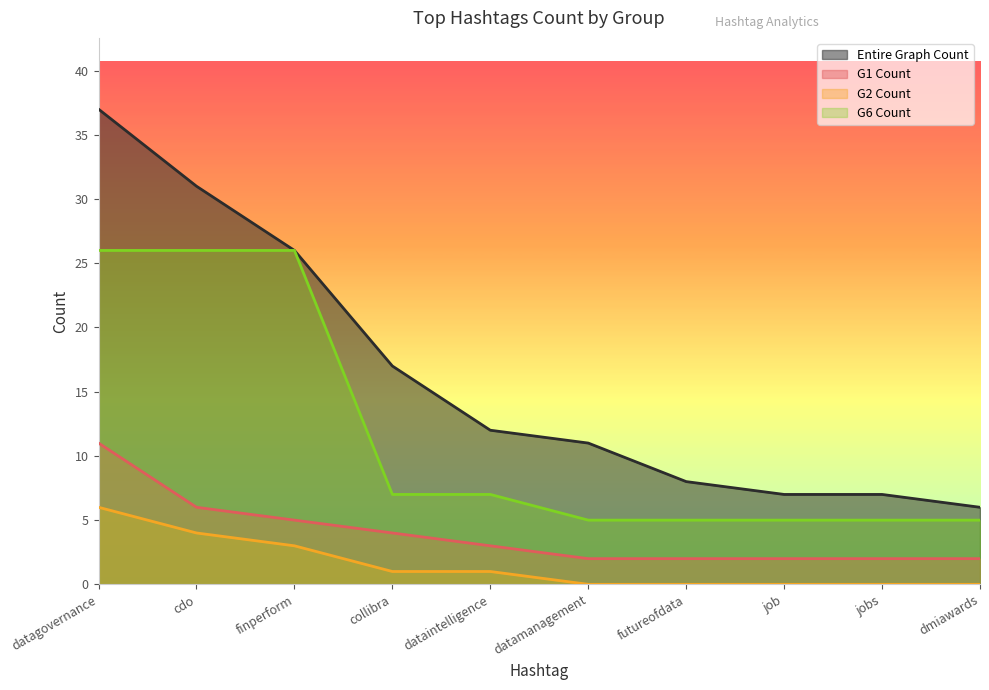

Which series has the widest spread of values?

Entire Graph Count